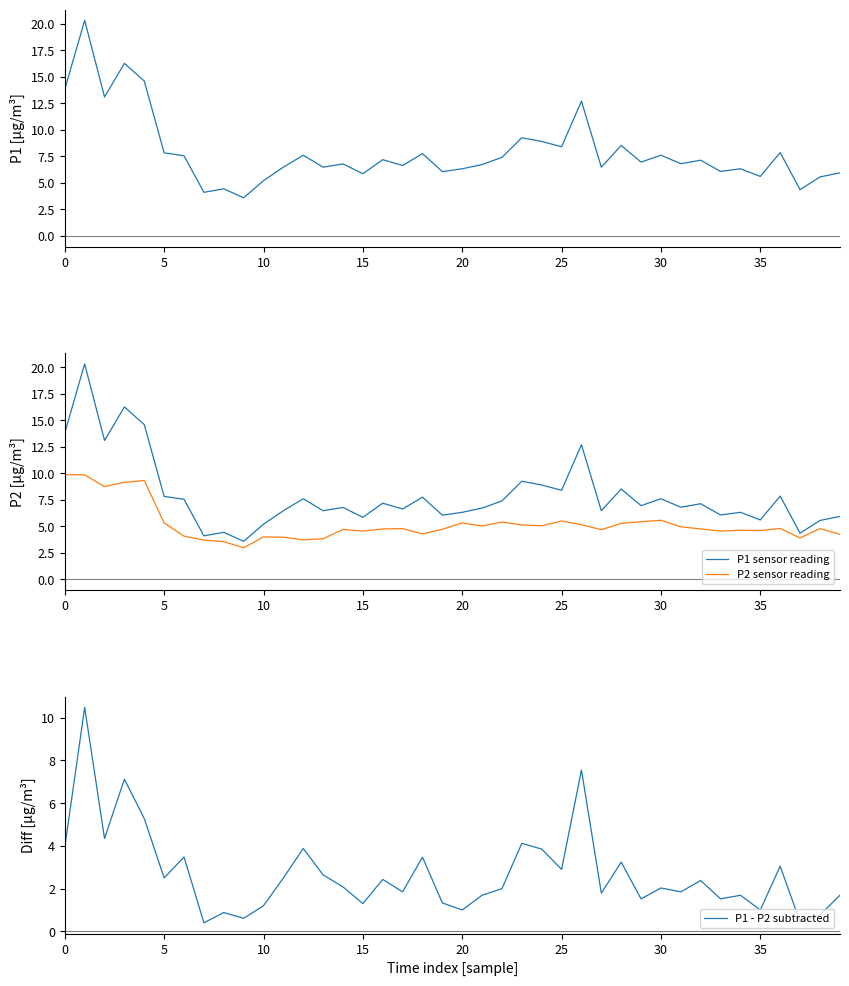

What is the minimum value shown in the chart?

0.4